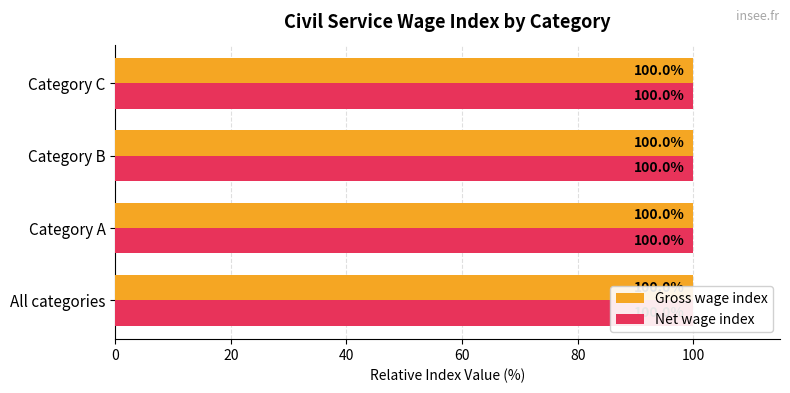

What are all the series names shown in the legend?

Gross wage index, Net wage index